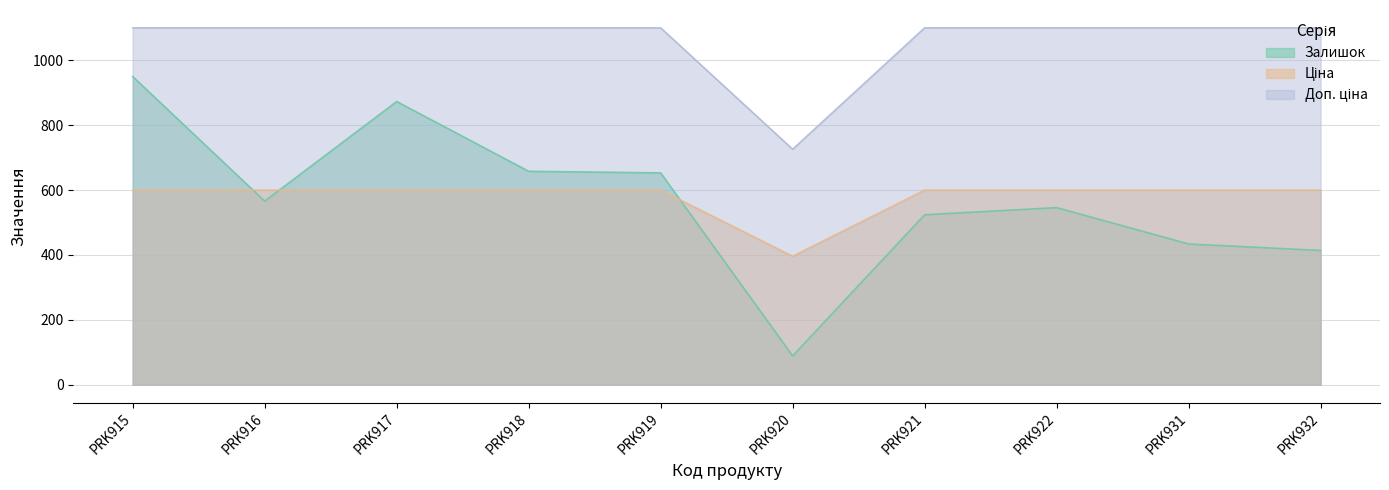

Is it true that Ціна equals 599.9 at PRK932?

True